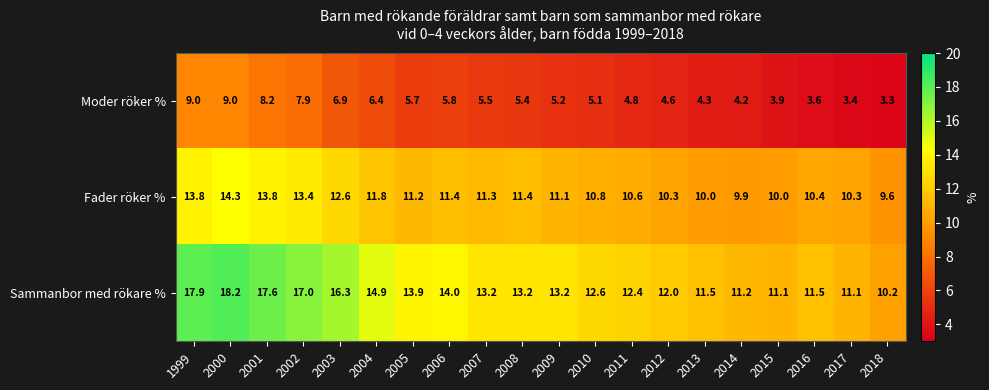

How many data points does each series have?

20